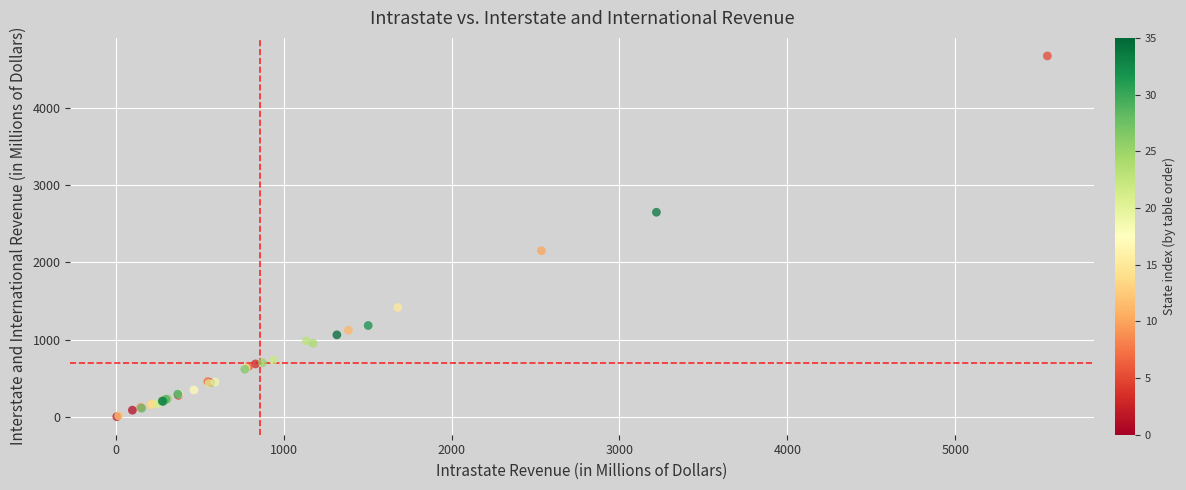

What Y value in the scatter plot is closest to 2336?

2149.1